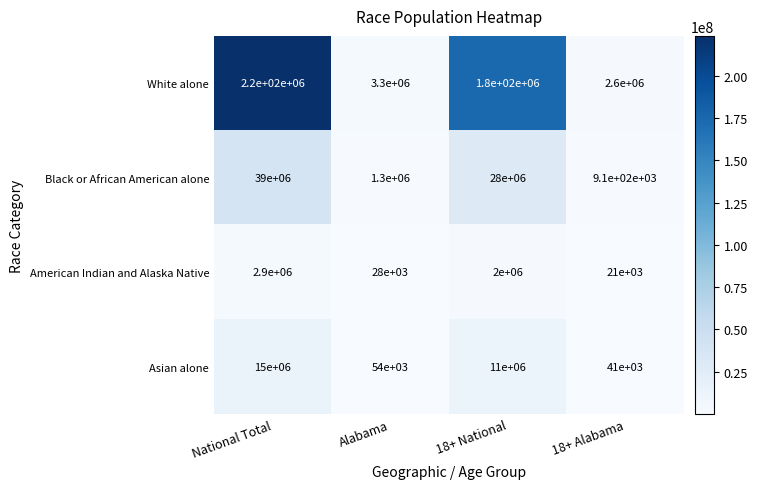

What is the difference between the American Indian and Alaska Native values at Alabama and 18+ National?

1972000